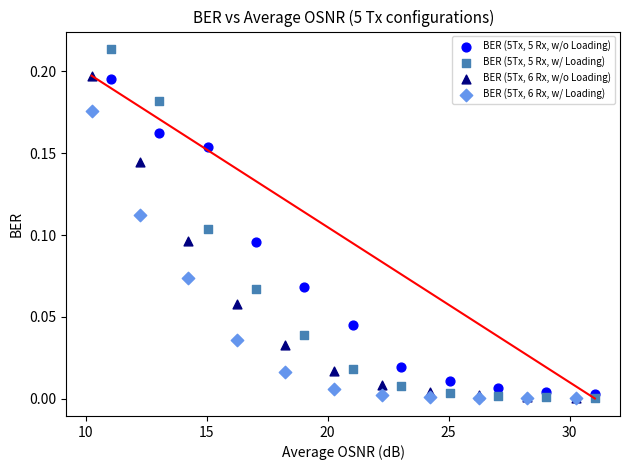

Which series contains the highest Y value?

BER (5Tx, 5 Rx, w/ Loading)